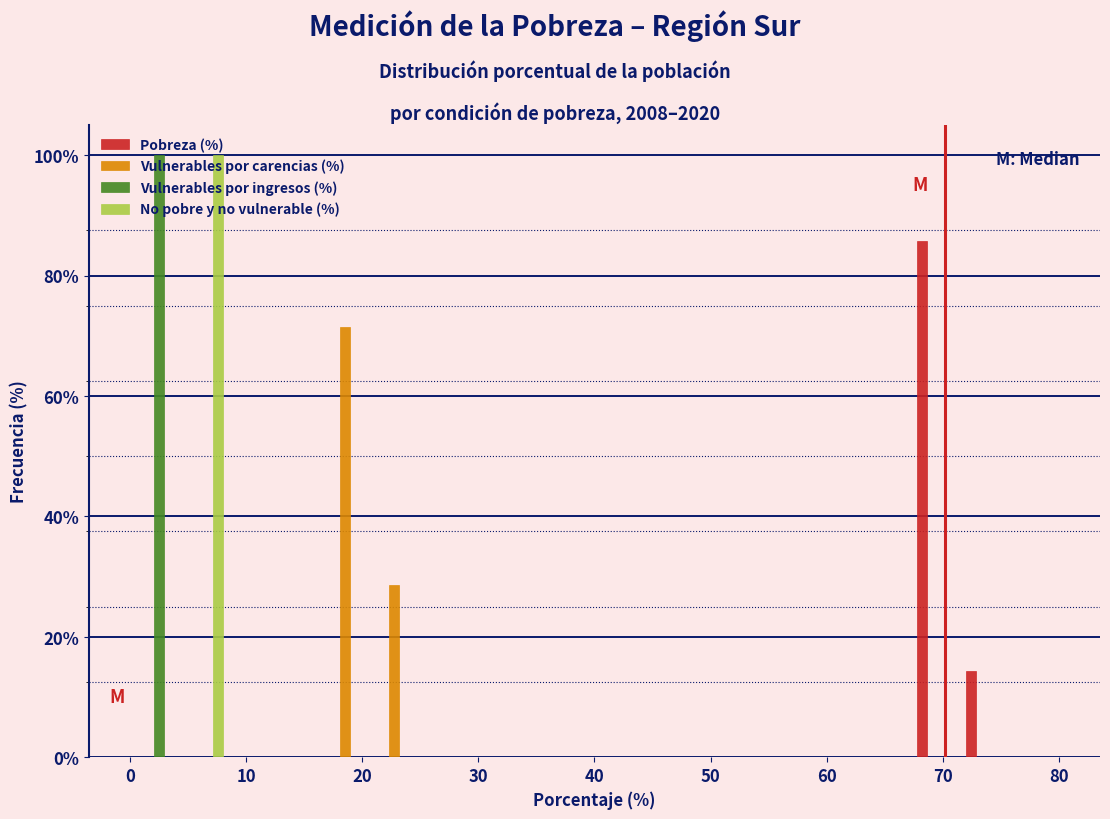

Reading left to right, list every range on the x-axis with the height of the bar of each series over it. Neither the bar edges nor the heights are printed on the chart, so give them approximately, as read against the axes.

0 to 4: Pobreza (%)=0	Vulnerables por carencias (%)=0	Vulnerables por ingresos (%)=100	No pobre y no vulnerable (%)=0
4 to 8: Pobreza (%)=0	Vulnerables por carencias (%)=0	Vulnerables por ingresos (%)=0	No pobre y no vulnerable (%)=100
8 to 13: Pobreza (%)=0	Vulnerables por carencias (%)=0	Vulnerables por ingresos (%)=0	No pobre y no vulnerable (%)=0
13 to 17: Pobreza (%)=0	Vulnerables por carencias (%)=0	Vulnerables por ingresos (%)=0	No pobre y no vulnerable (%)=0
17 to 21: Pobreza (%)=0	Vulnerables por carencias (%)=72	Vulnerables por ingresos (%)=0	No pobre y no vulnerable (%)=0
21 to 25: Pobreza (%)=0	Vulnerables por carencias (%)=28	Vulnerables por ingresos (%)=0	No pobre y no vulnerable (%)=0
25 to 29: Pobreza (%)=0	Vulnerables por carencias (%)=0	Vulnerables por ingresos (%)=0	No pobre y no vulnerable (%)=0
29 to 34: Pobreza (%)=0	Vulnerables por carencias (%)=0	Vulnerables por ingresos (%)=0	No pobre y no vulnerable (%)=0
34 to 38: Pobreza (%)=0	Vulnerables por carencias (%)=0	Vulnerables por ingresos (%)=0	No pobre y no vulnerable (%)=0
38 to 42: Pobreza (%)=0	Vulnerables por carencias (%)=0	Vulnerables por ingresos (%)=0	No pobre y no vulnerable (%)=0
42 to 46: Pobreza (%)=0	Vulnerables por carencias (%)=0	Vulnerables por ingresos (%)=0	No pobre y no vulnerable (%)=0
46 to 51: Pobreza (%)=0	Vulnerables por carencias (%)=0	Vulnerables por ingresos (%)=0	No pobre y no vulnerable (%)=0
51 to 55: Pobreza (%)=0	Vulnerables por carencias (%)=0	Vulnerables por ingresos (%)=0	No pobre y no vulnerable (%)=0
55 to 59: Pobreza (%)=0	Vulnerables por carencias (%)=0	Vulnerables por ingresos (%)=0	No pobre y no vulnerable (%)=0
59 to 63: Pobreza (%)=0	Vulnerables por carencias (%)=0	Vulnerables por ingresos (%)=0	No pobre y no vulnerable (%)=0
63 to 67: Pobreza (%)=0	Vulnerables por carencias (%)=0	Vulnerables por ingresos (%)=0	No pobre y no vulnerable (%)=0
67 to 72: Pobreza (%)=86	Vulnerables por carencias (%)=0	Vulnerables por ingresos (%)=0	No pobre y no vulnerable (%)=0
72 to 76: Pobreza (%)=14	Vulnerables por carencias (%)=0	Vulnerables por ingresos (%)=0	No pobre y no vulnerable (%)=0
76 to 80: Pobreza (%)=0	Vulnerables por carencias (%)=0	Vulnerables por ingresos (%)=0	No pobre y no vulnerable (%)=0